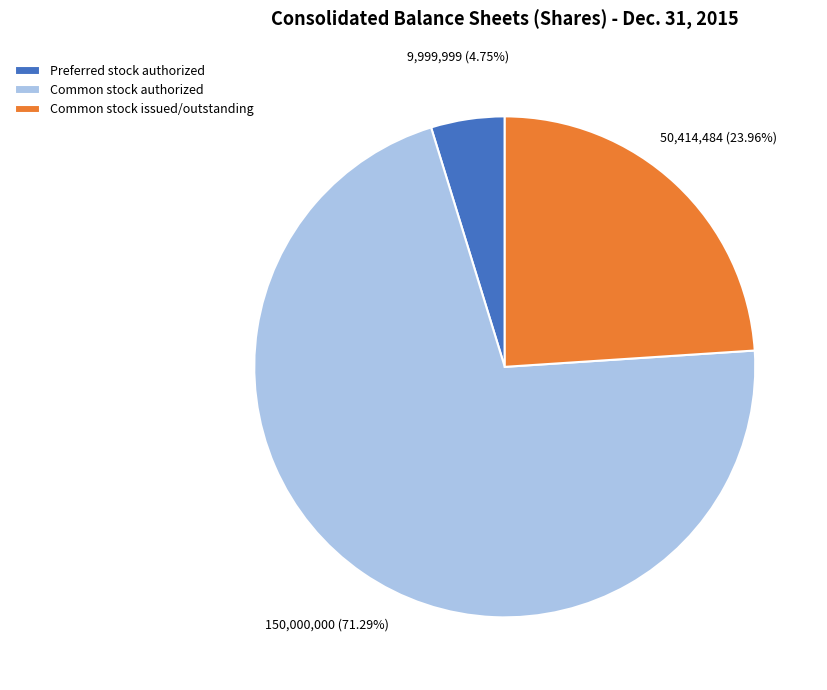

To the nearest percent, what is the combined percentage of Common stock authorized and Common stock issued/outstanding?

95%